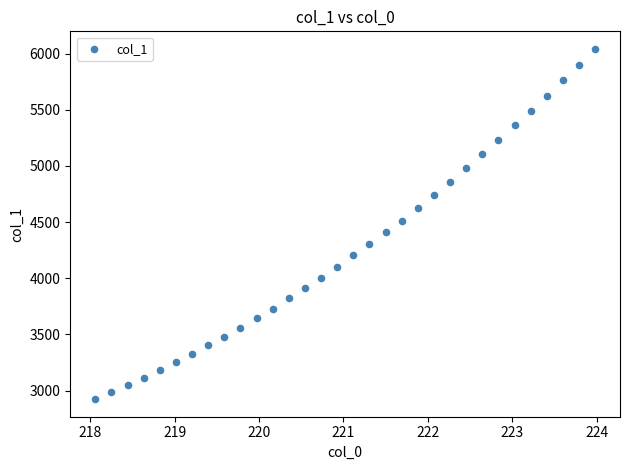

What is the range of X values (max minus min)?

5.9